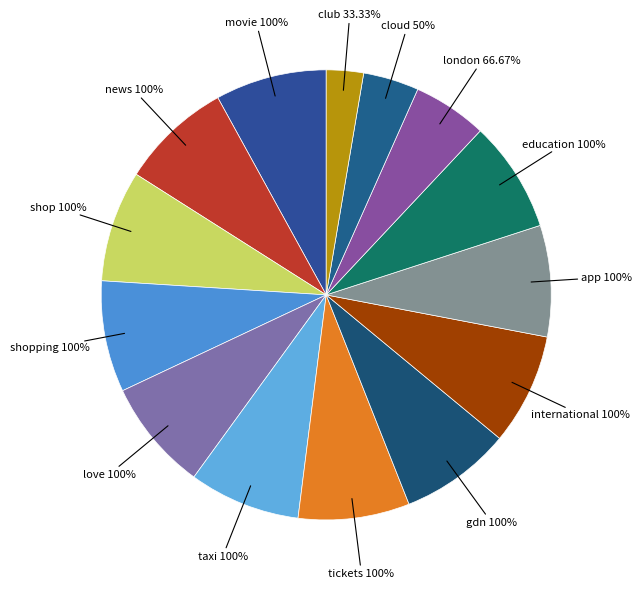

Is there any slice that represents more than half of the pie?

No